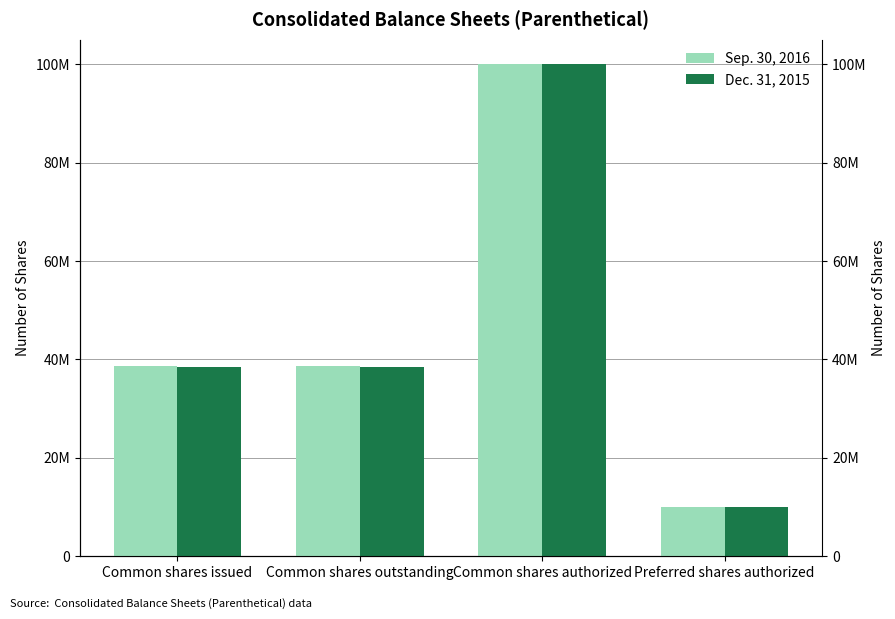

At which label does Dec. 31, 2015 reach its minimum?

Preferred shares authorized